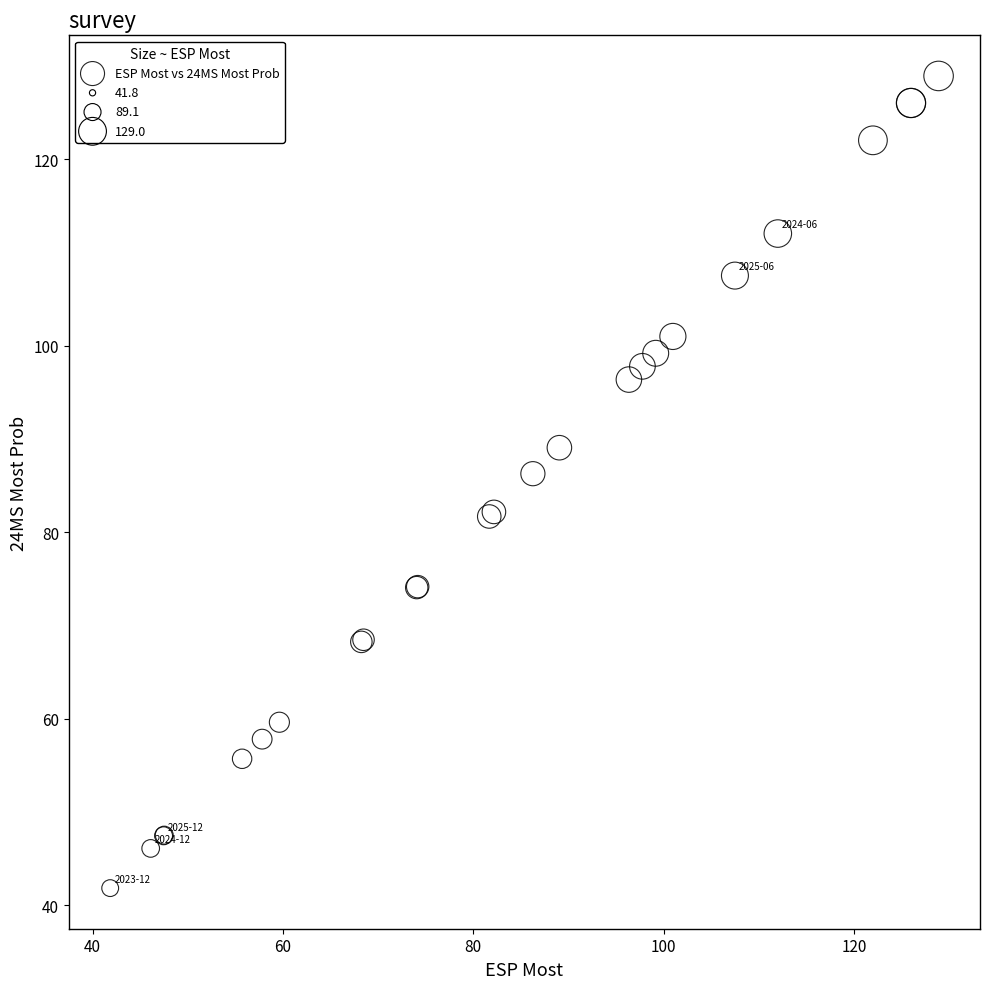

What Y value in the scatter plot is closest to 85?

86.3